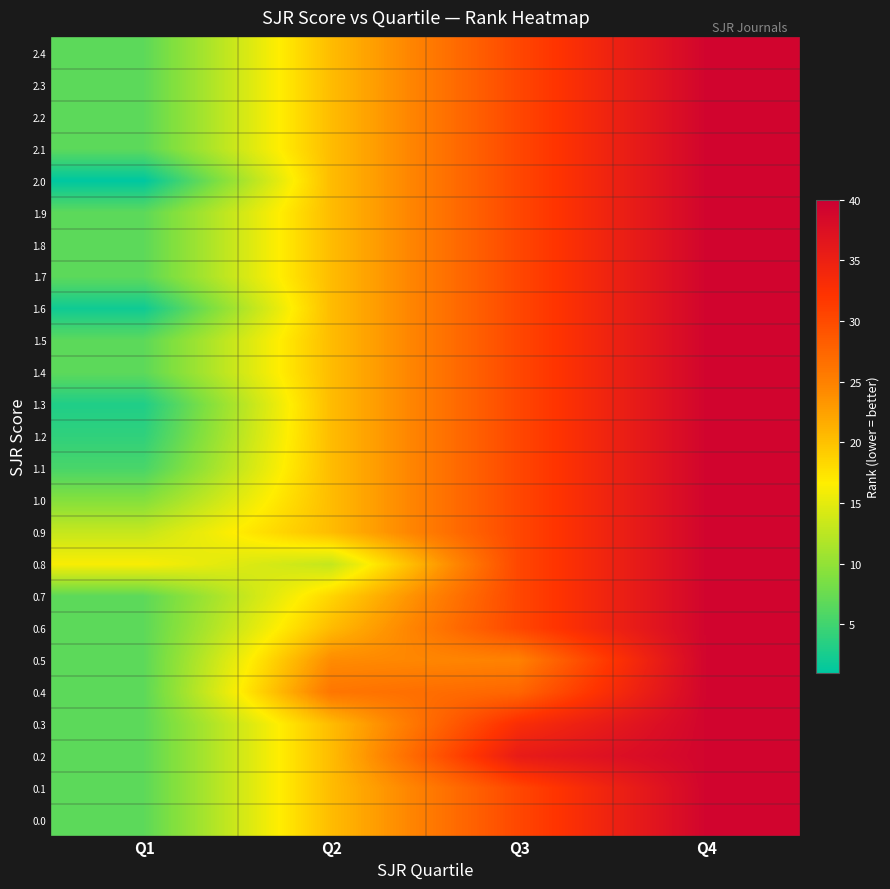

What is the spread (max minus min) of values at Q3?

10.8